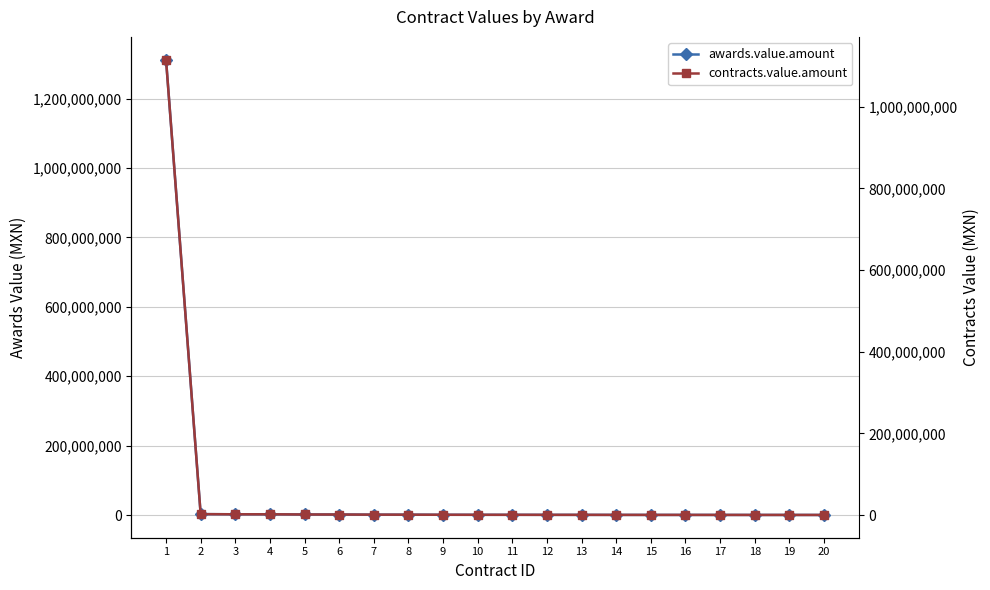

Rank the series by their maximum value, from highest to lowest.

awards.value.amount, contracts.value.amount